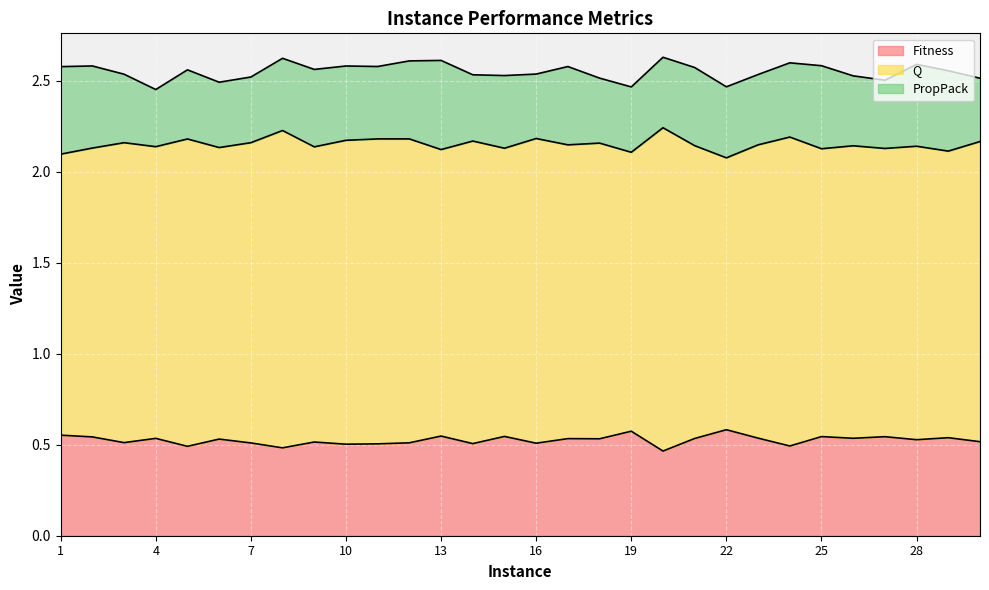

How many interior local valleys does the Q series have?

11